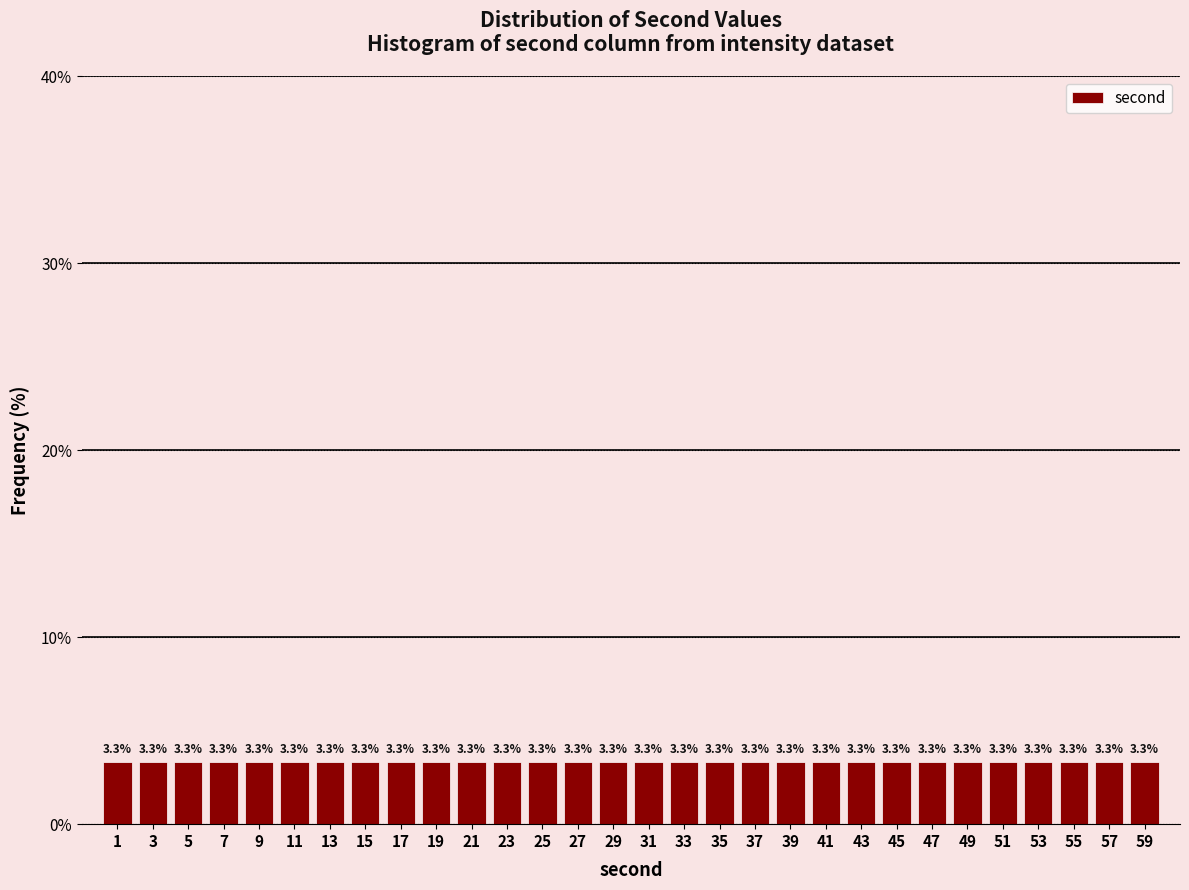

What is the height of the bar covering 6 to 8 on the x-axis?

3.3